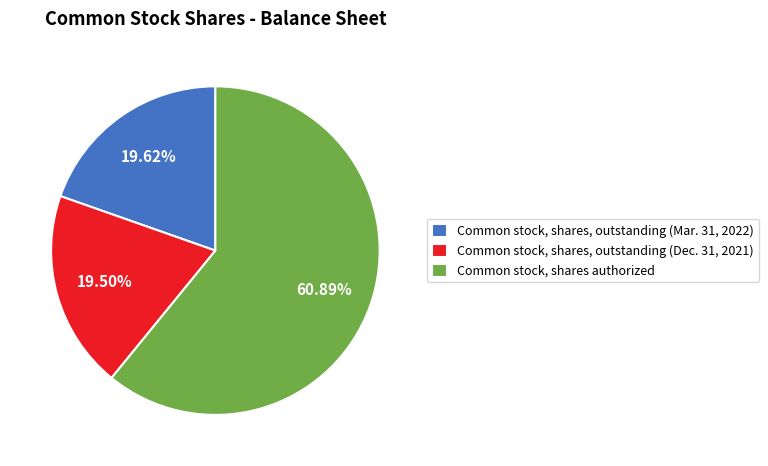

What is the largest slice in the pie chart?

Common stock, shares authorized